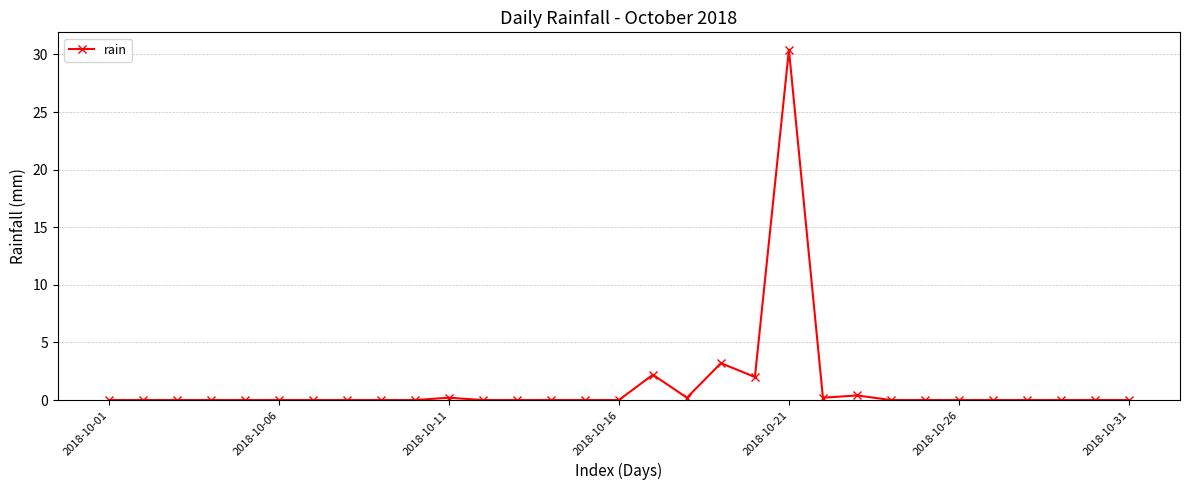

True or false: there are more than 1 points higher than both neighbors.

True